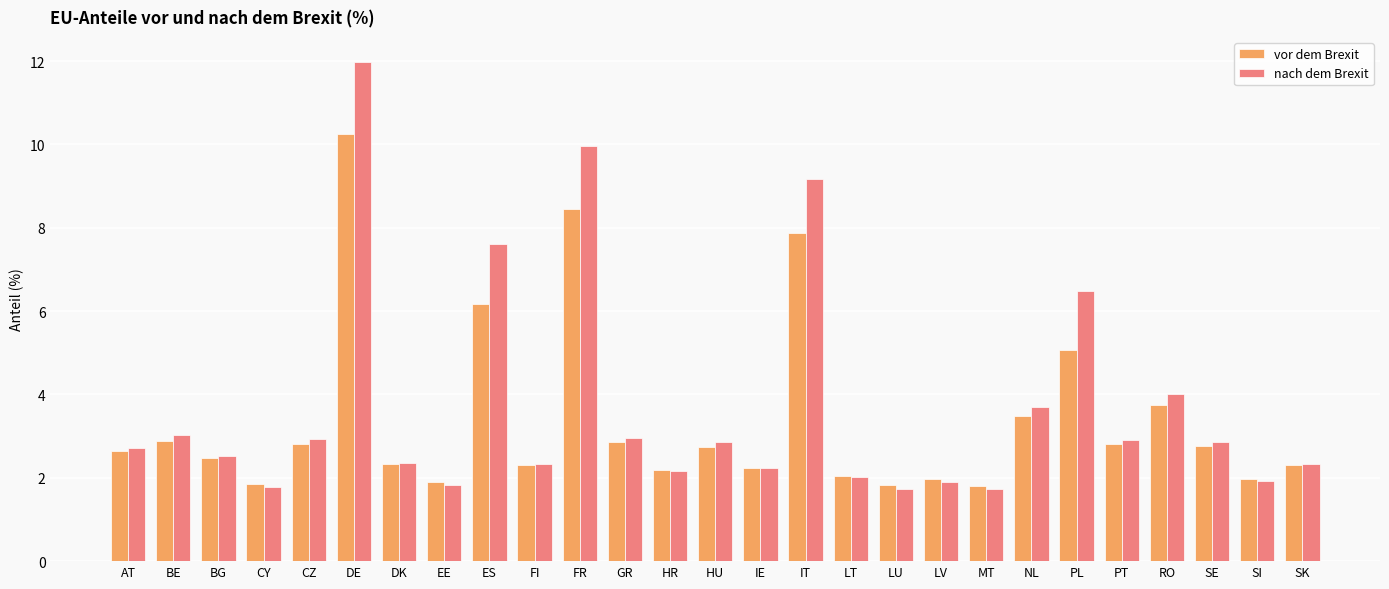

What is the difference between the second highest and second lowest values in the vor dem Brexit series?

6.6